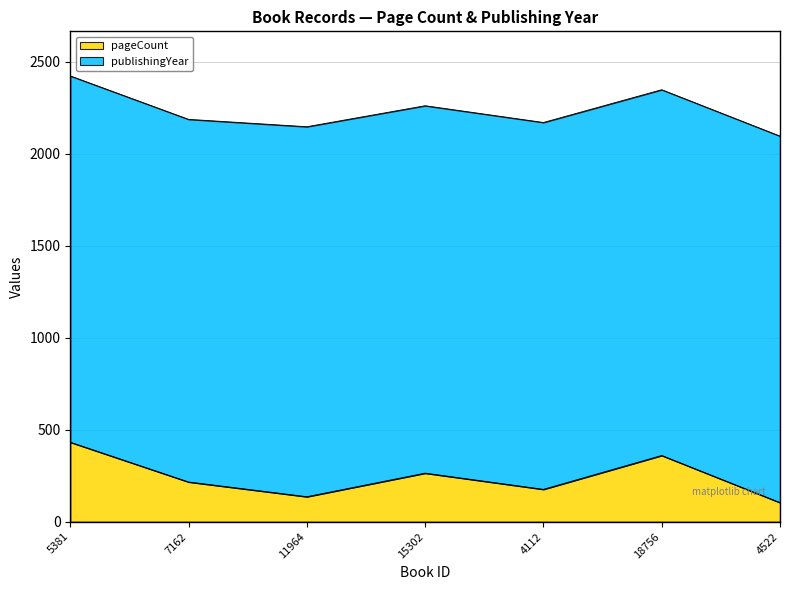

Reading left to right, what are all the values shown in this chart?

5381=432	7162=216	11964=136	15302=264	4112=176	18756=360	4522=104